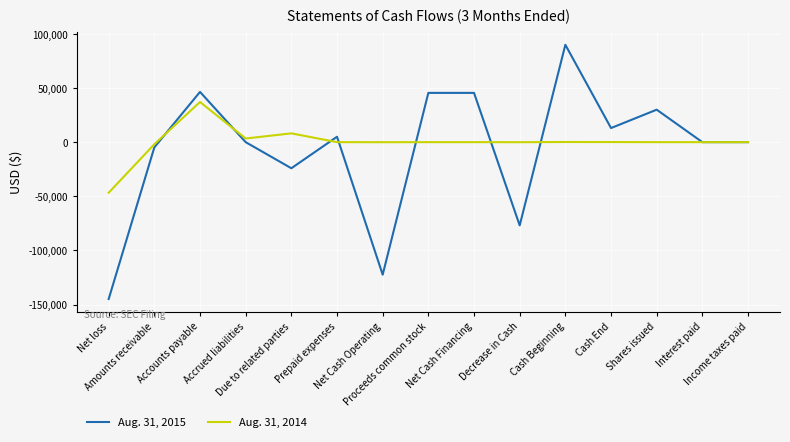

Does the chart have visible grid lines?

Yes